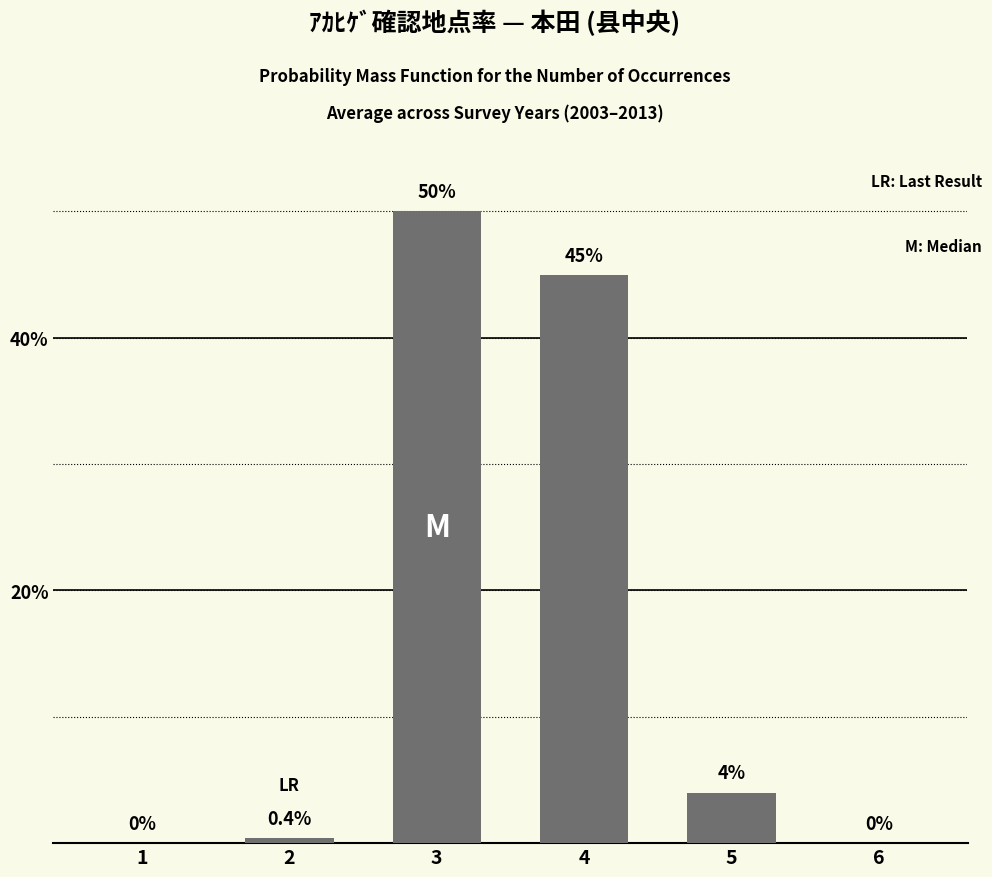

True or false: the data shows 4.0 at 5.

True